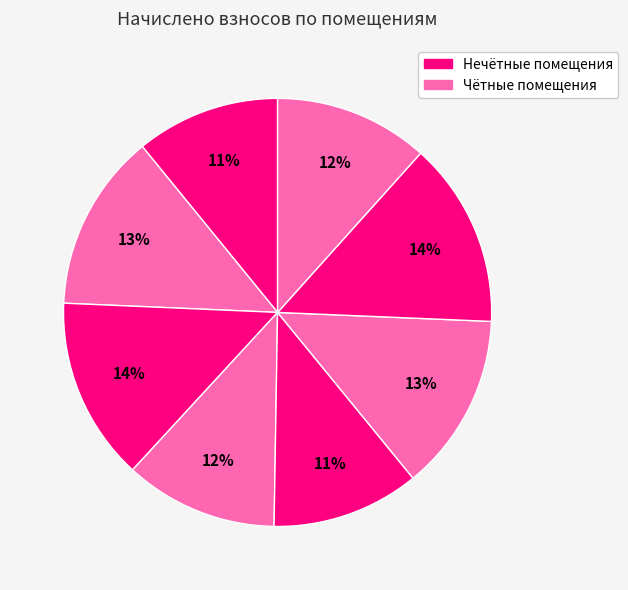

Count the number of slices in the pie.

8